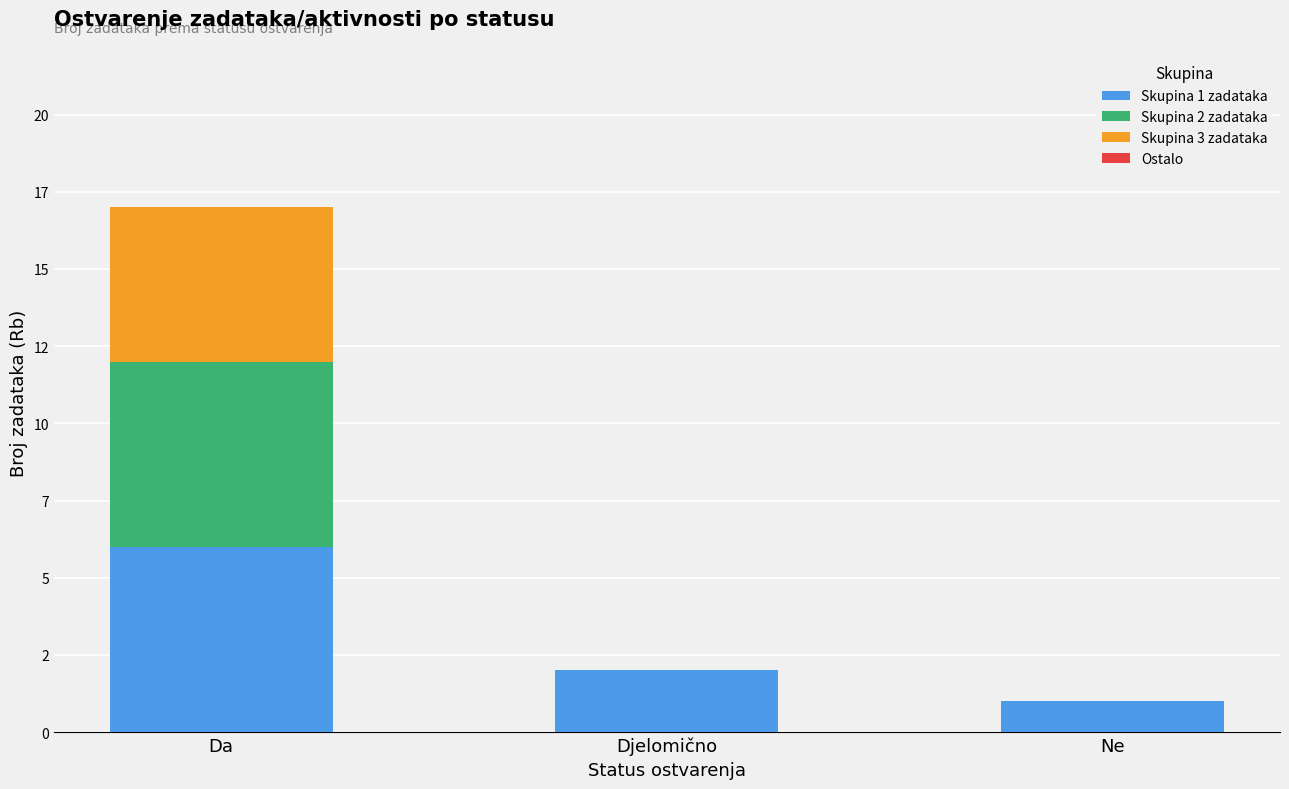

What is the value of the Skupina 1 zadataka bar at the 2nd from the left?

2